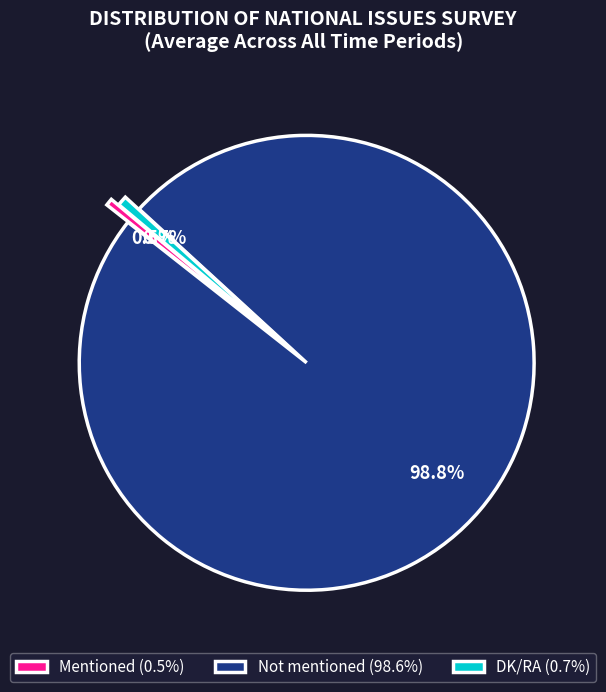

How many segments does this pie chart have?

3